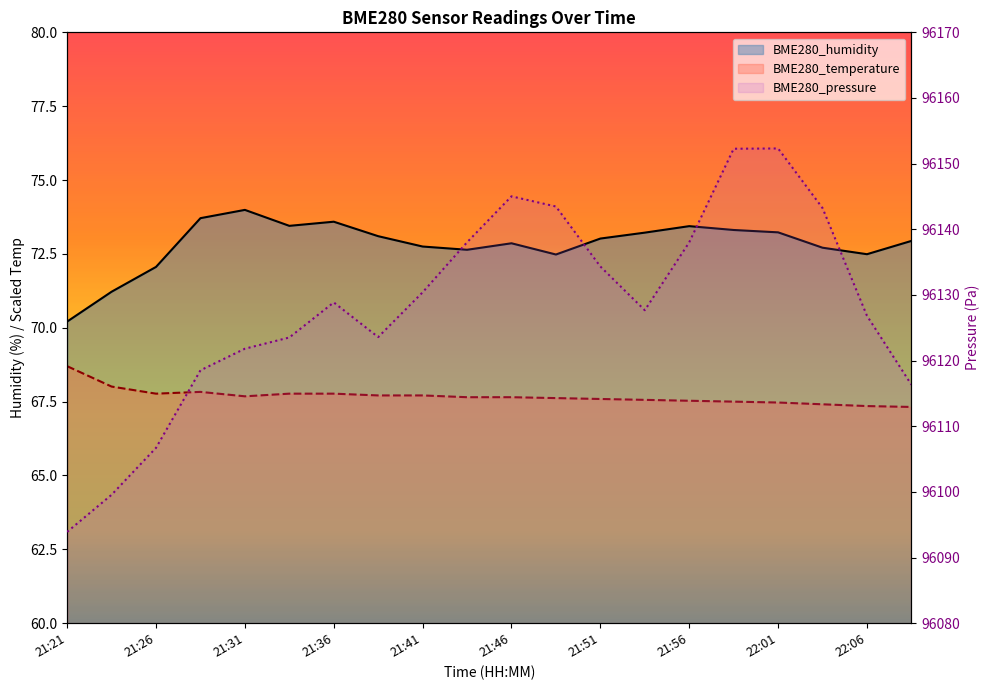

What value does the BME280_temperature series have at 21:51?

67.8